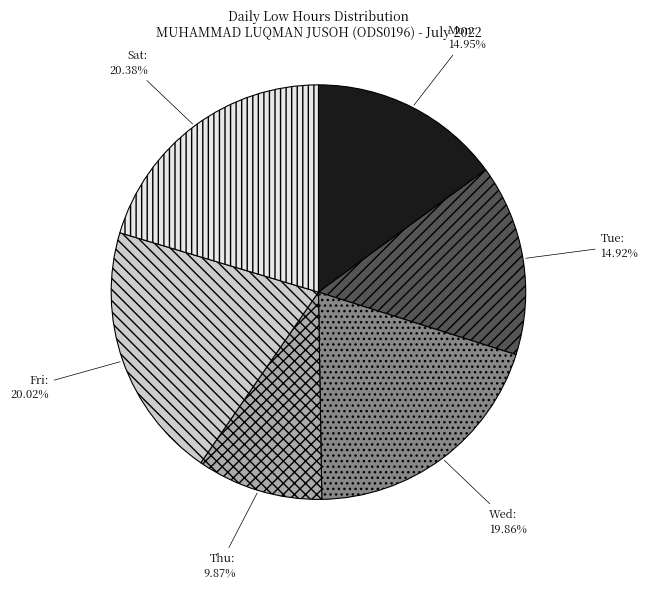

Is there a majority slice in this chart?

No